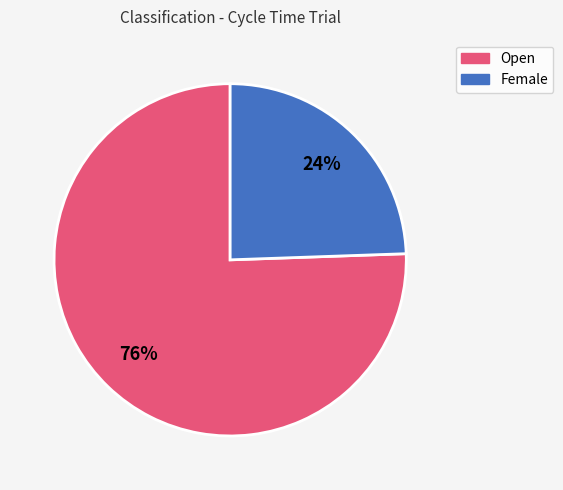

The Female slice represents 24% of the pie. True or false?

True